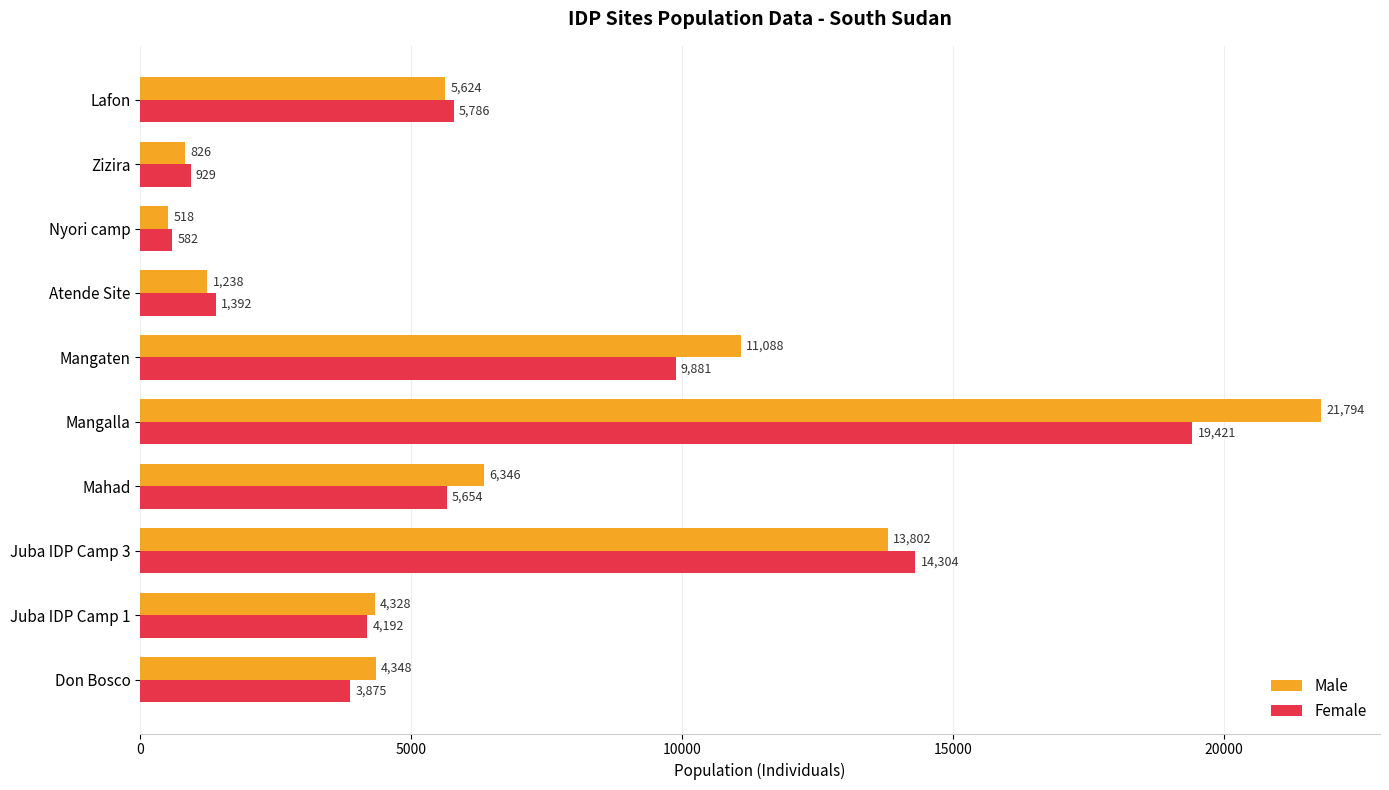

What is the minimum value for Female?

582